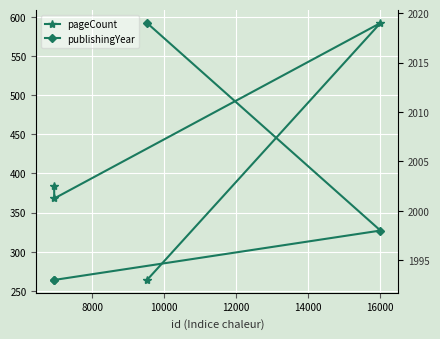

How many lines are shown in the chart?

2